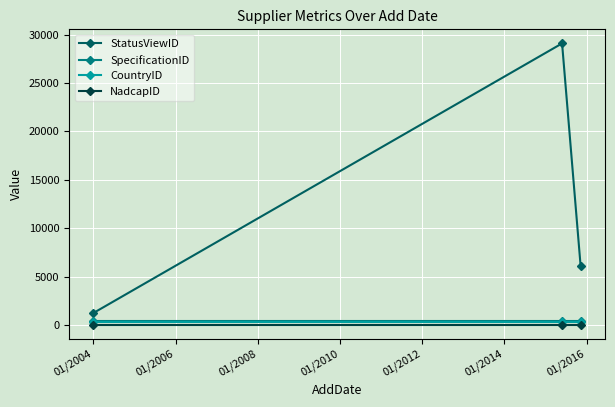

How many categories are shown in the chart?

3